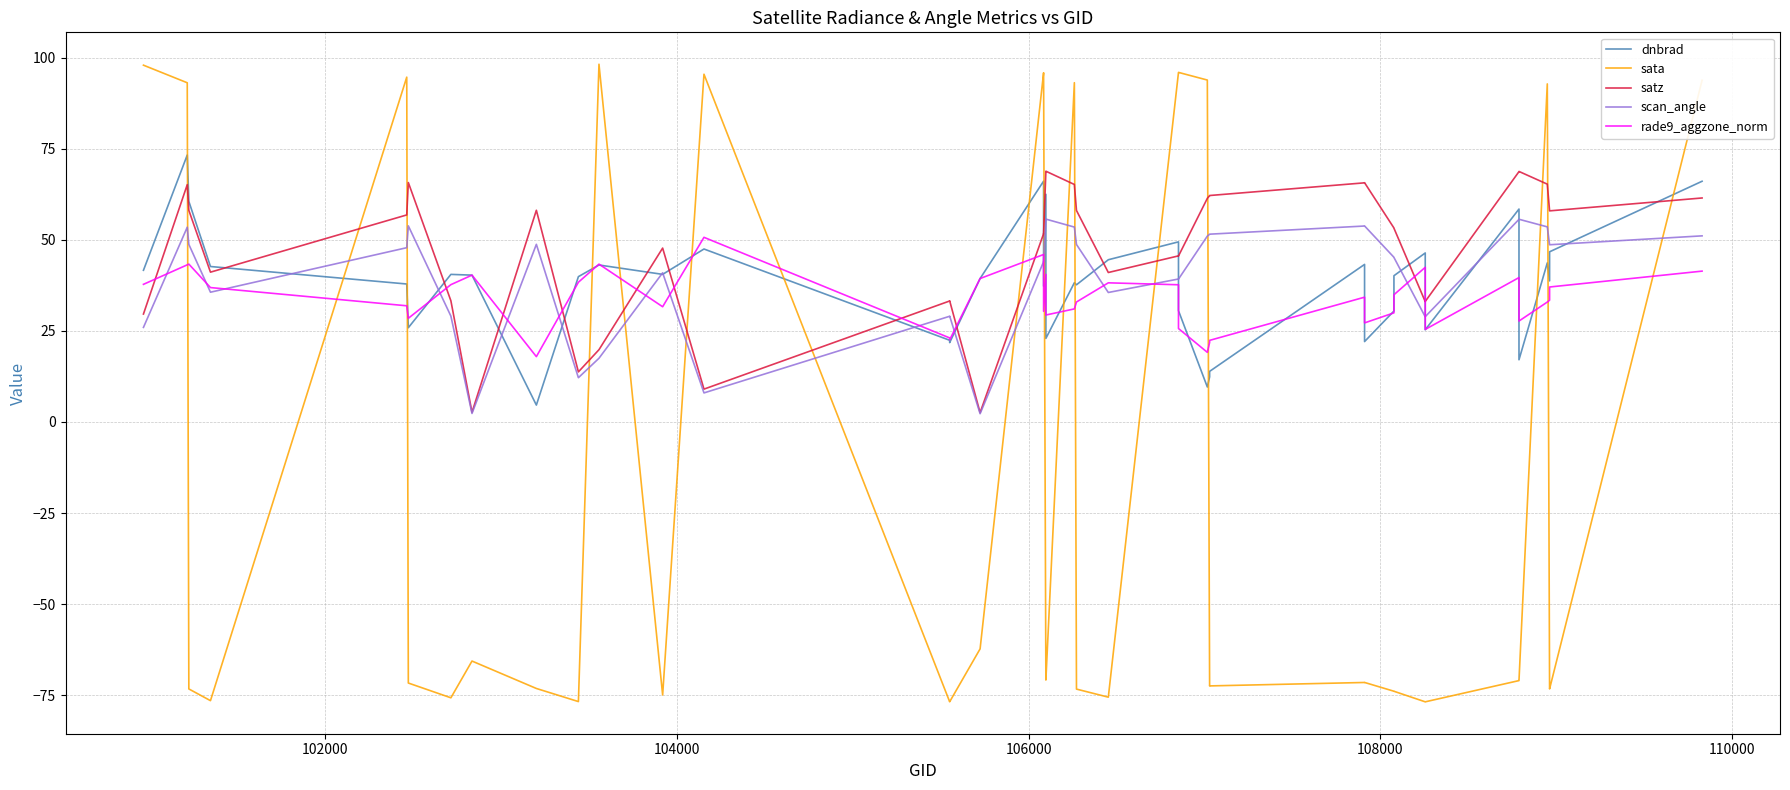

Is this an area chart (filled region under the line)?

No